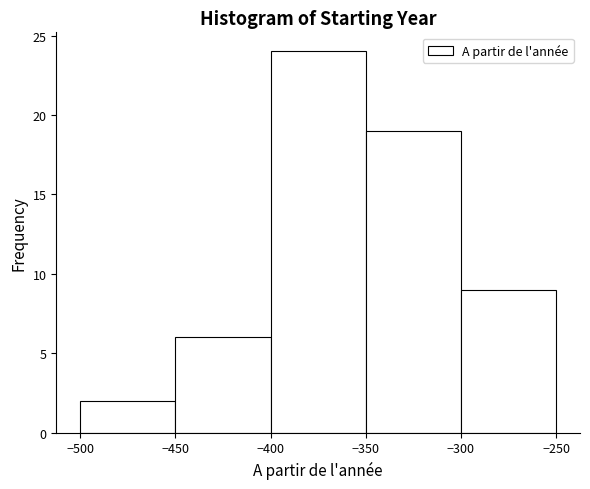

Reading left to right, transcribe this chart: for each bar, give the range it covers on the x-axis and its height. The values are not printed on the chart, so give them approximately, as read against the axis.

-500 to -450: 2
-450 to -400: 6
-400 to -350: 24
-350 to -300: 19
-300 to -250: 9